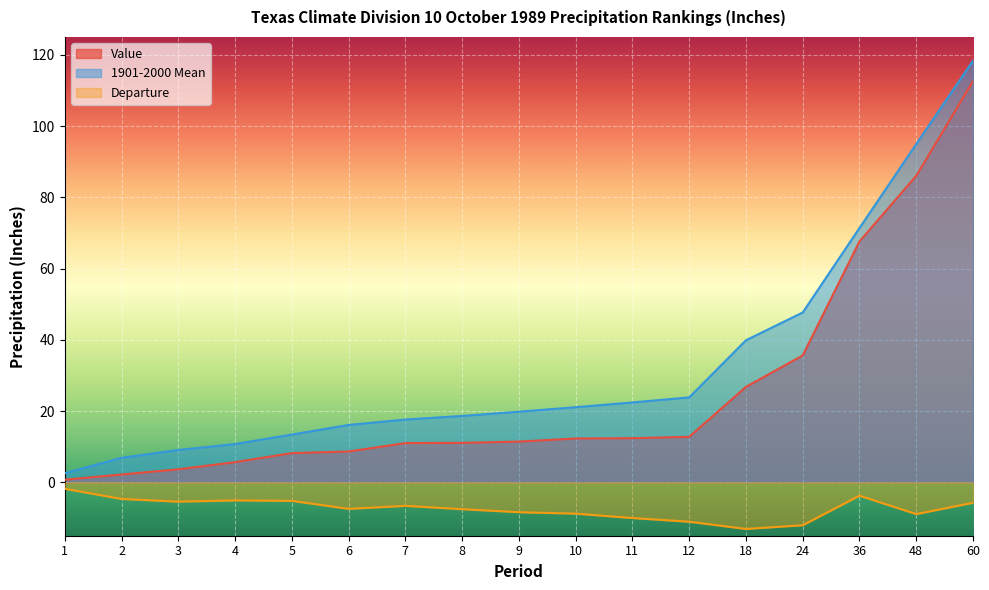

Rank the series by their average value, from lowest to highest.

Departure, Value, 1901-2000 Mean